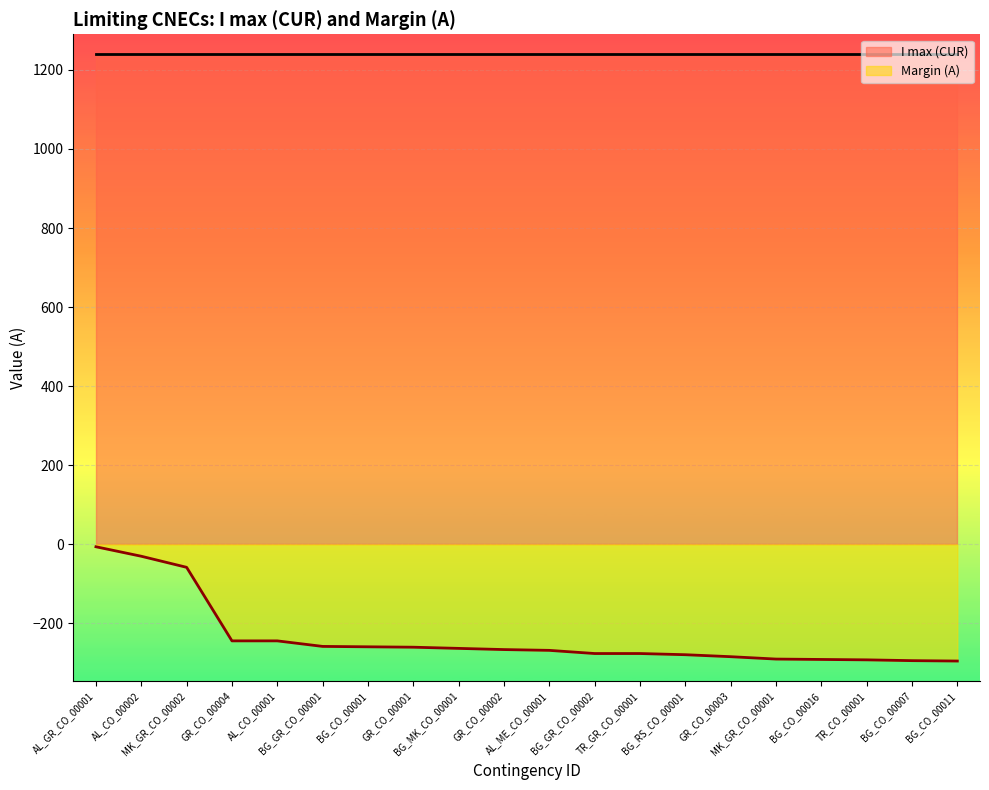

Which has a higher value, BG_GR_CO_00002 or GR_CO_00004?

GR_CO_00004